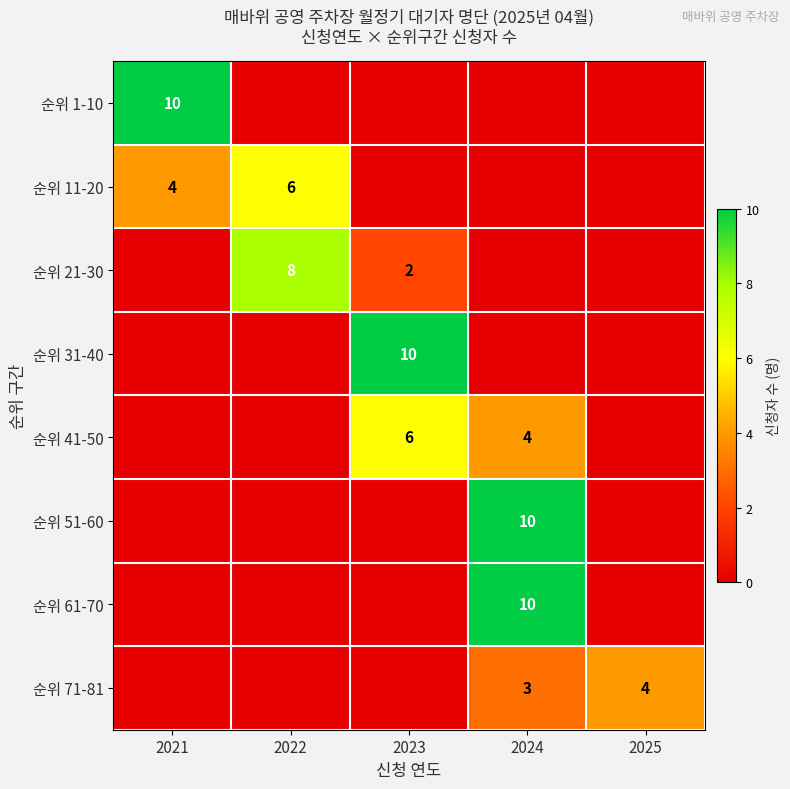

At how many categories does at least one series exceed 1?

5